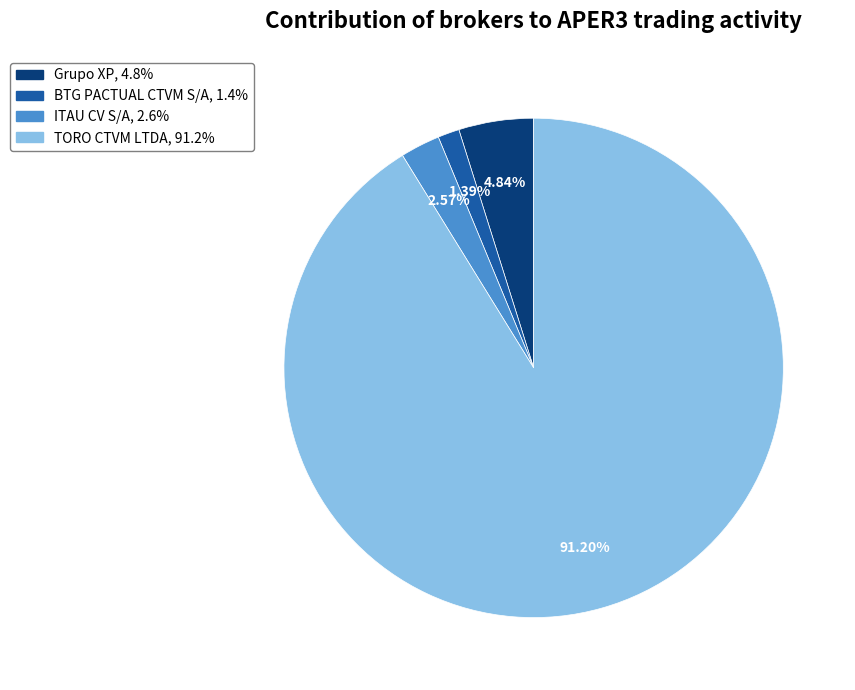

Which category has the smallest portion of the pie?

BTG PACTUAL CTVM S/A